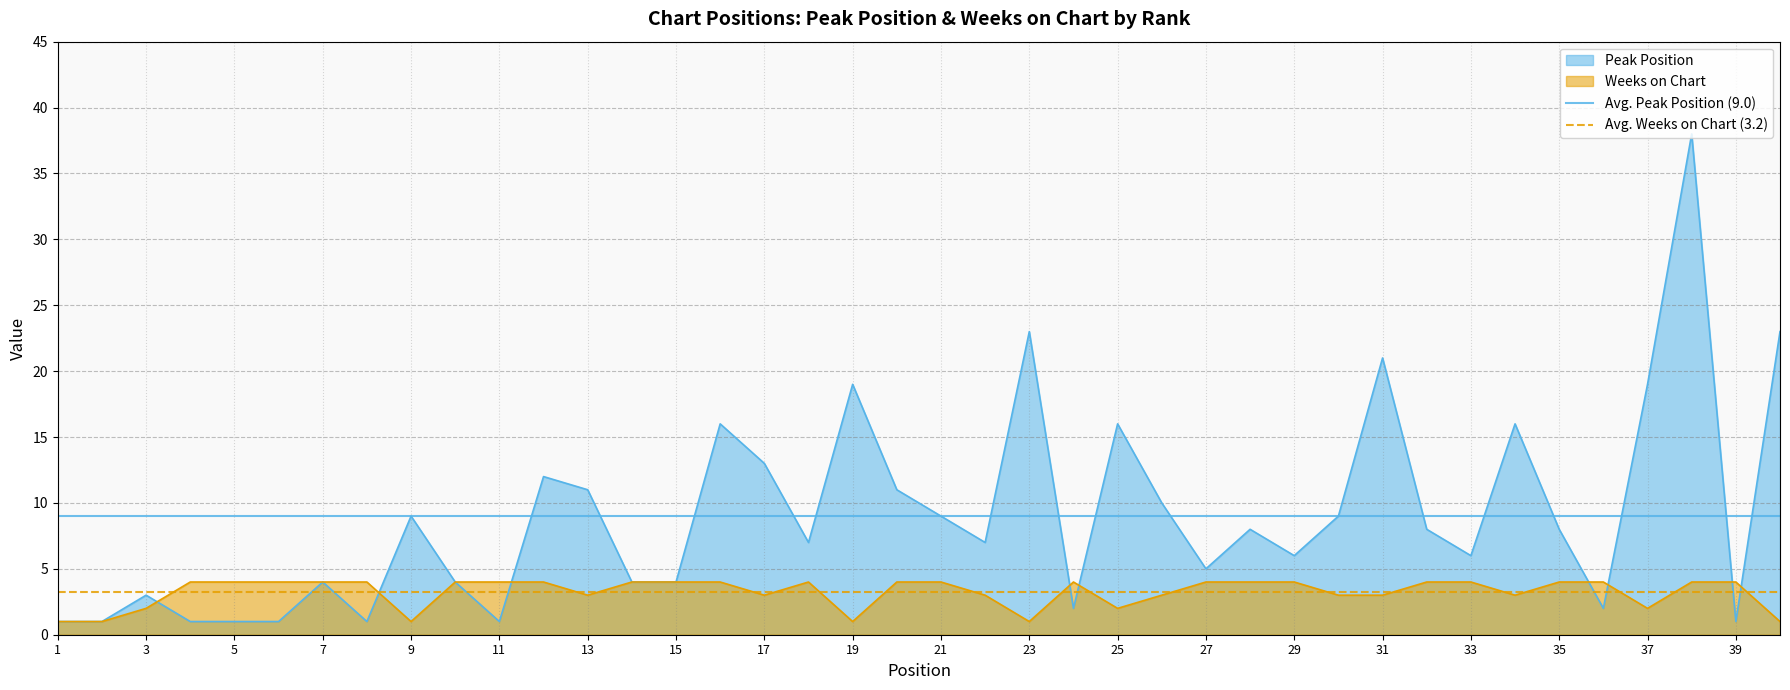

List the series in order of their overall mean, lowest first.

Avg. Weeks on Chart (3.2), Avg. Peak Position (9.0)